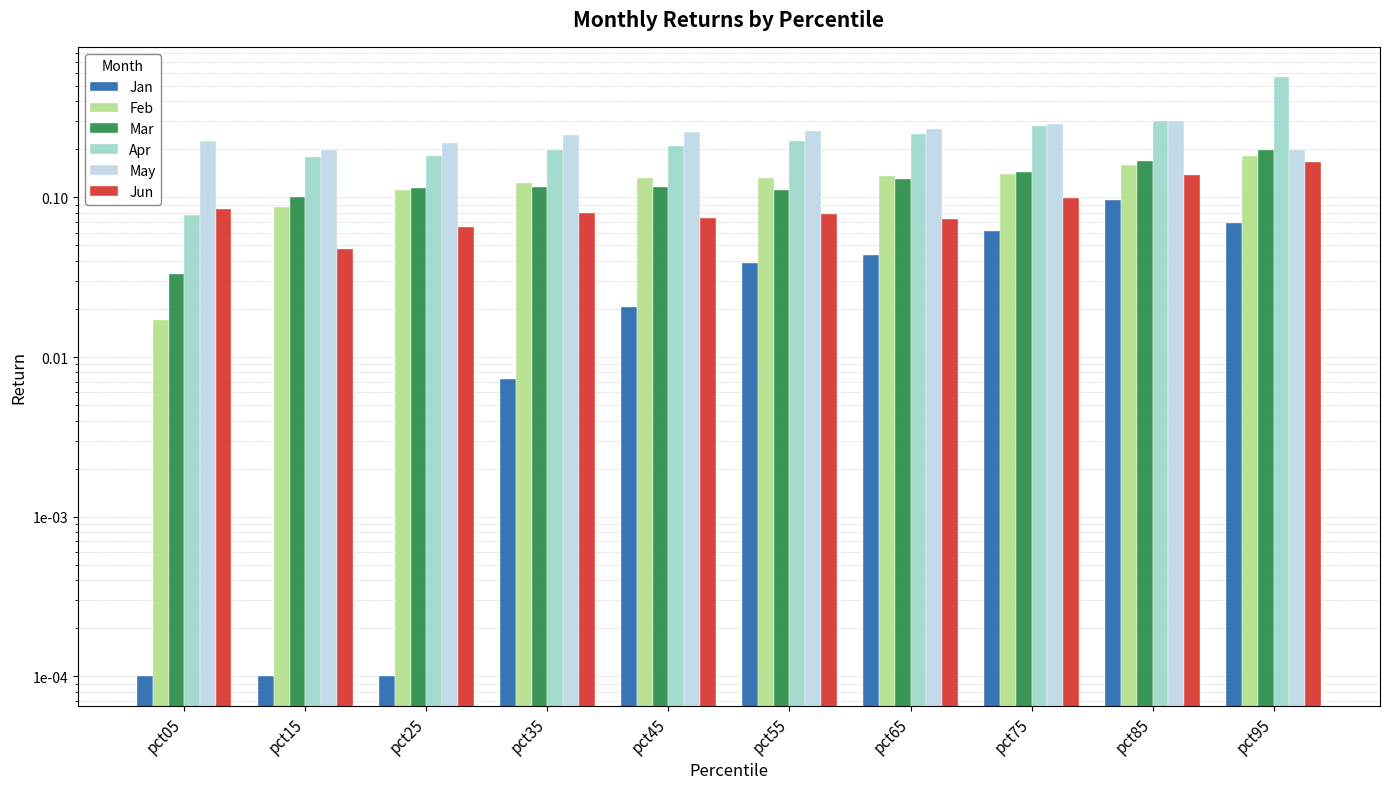

At how many categories does at least one series exceed 0?

10